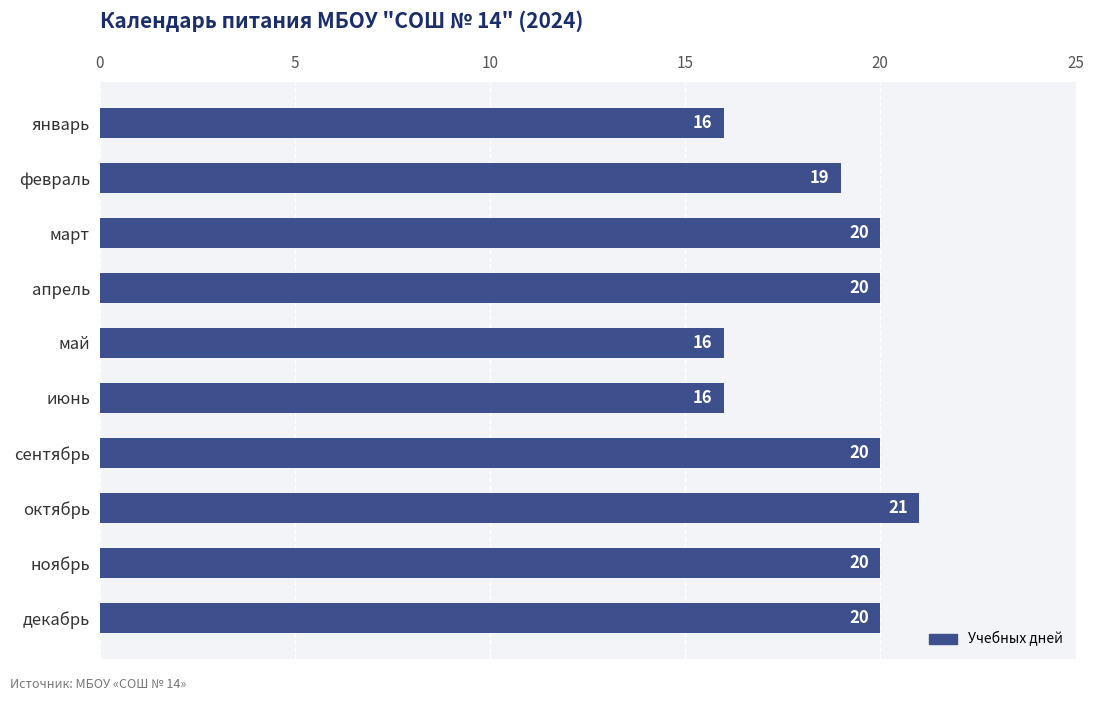

True or false: the data shows 16 at январь.

True